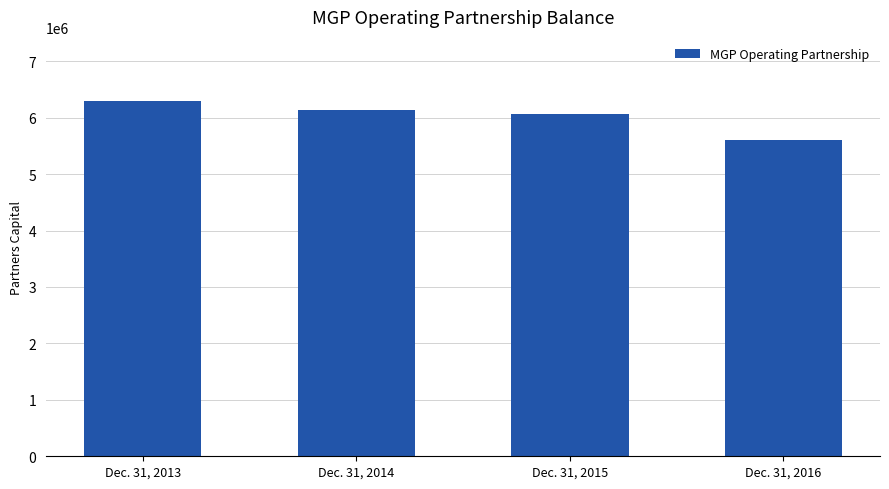

True or false: the data shows 6127347 at Dec. 31, 2014.

True